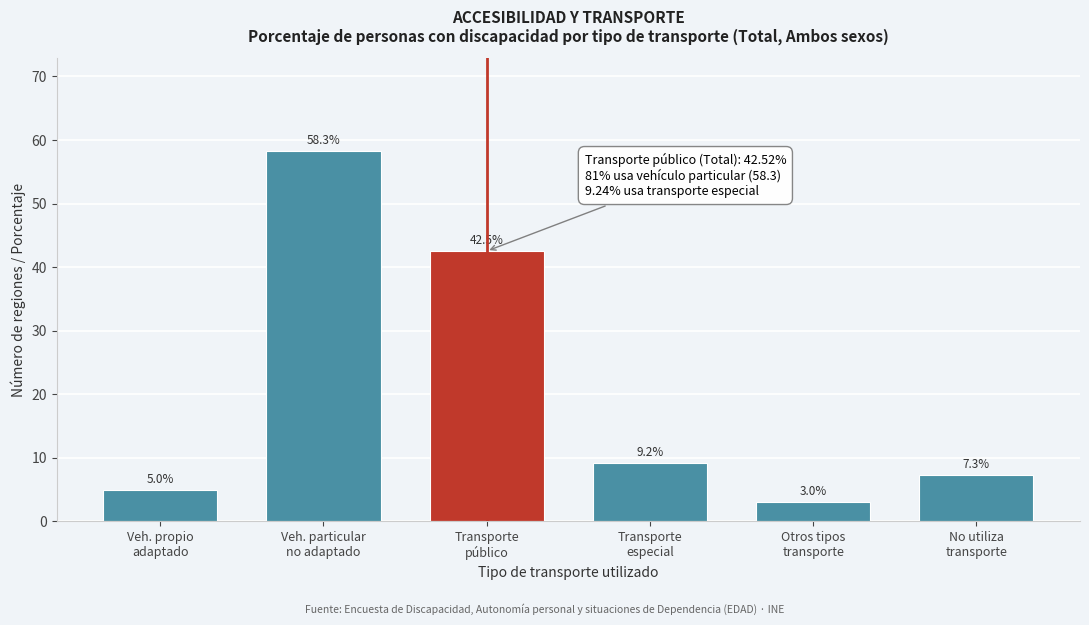

Reading left to right, list all the values displayed in this chart.

5.0	58.3	42.5	9.2	3.0	7.3